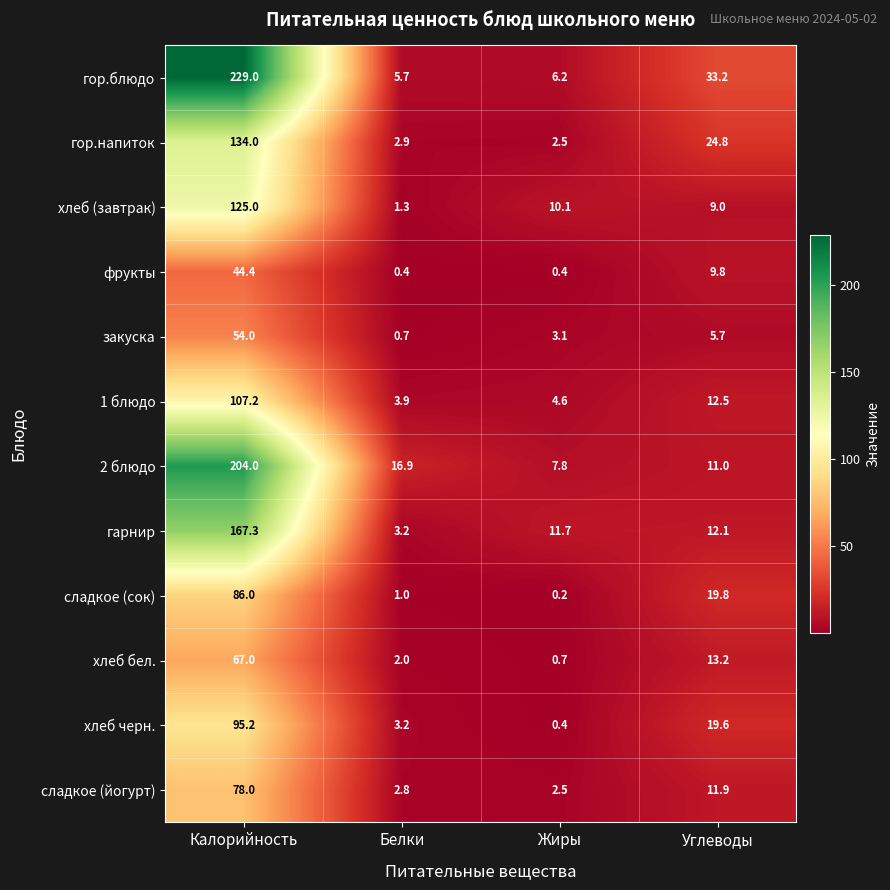

Which series has the largest range (max minus min)?

гор.блюдо